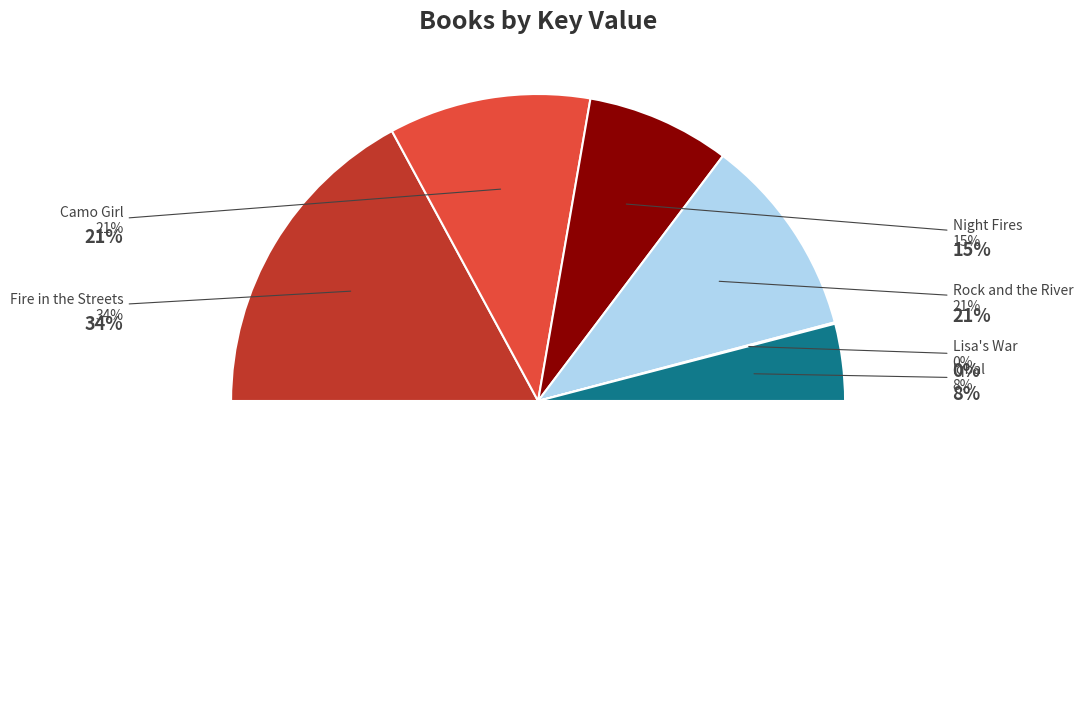

Does any single category account for the majority?

No